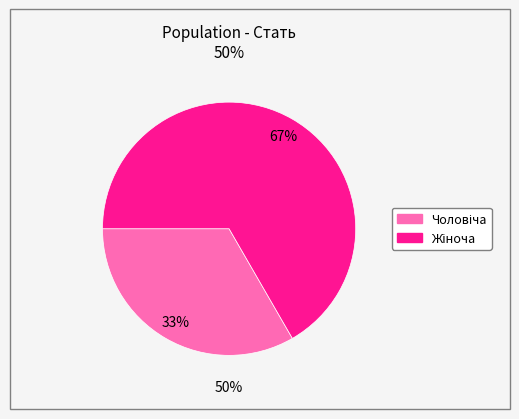

Which slice represents more than half of the pie?

Жіноча